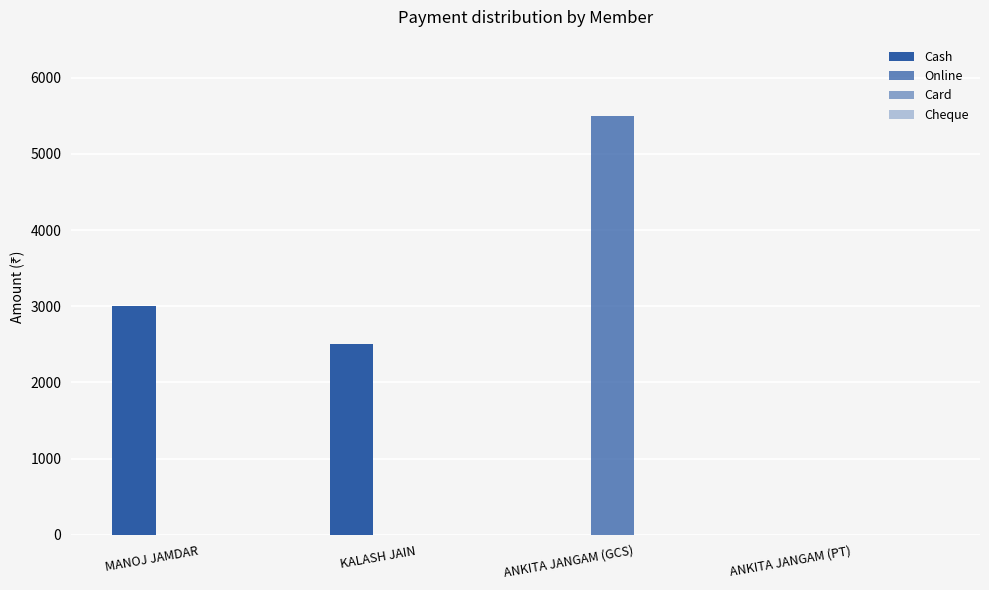

What position from the right is ANKITA JANGAM (GCS)?

2